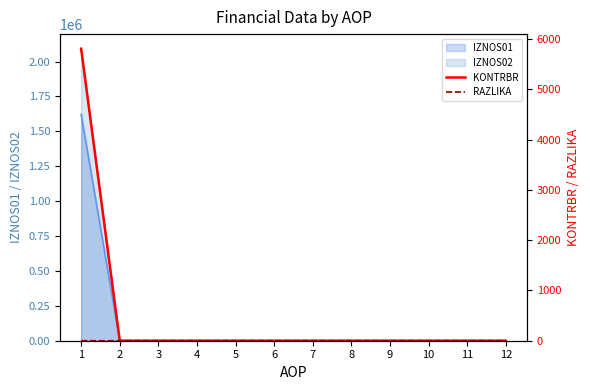

Is the value of KONTRBR at 1 greater than the value of RAZLIKA at 8?

Yes